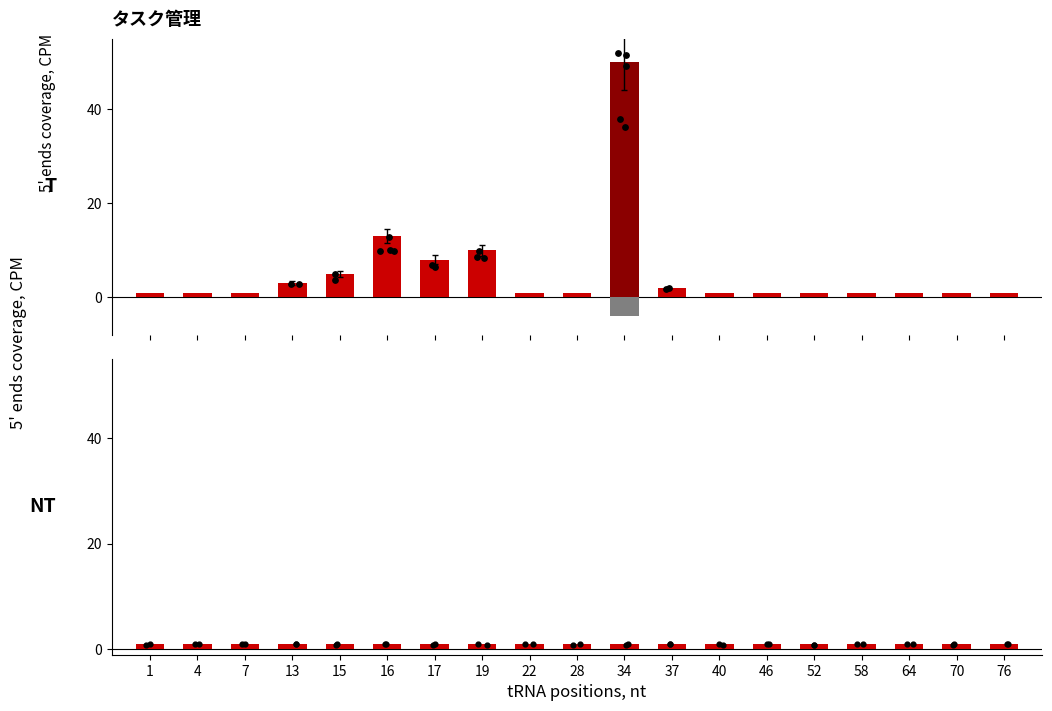

Which series reaches the maximum Y coordinate?

T (treated)